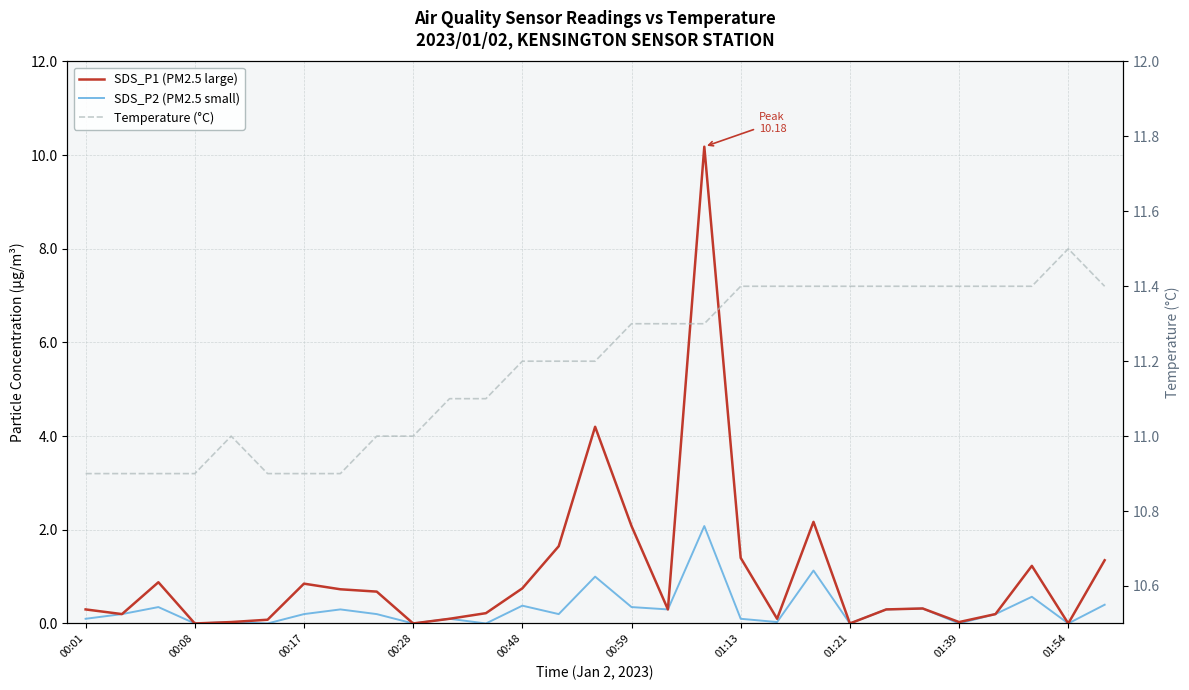

True or false: SDS_P1 (PM2.5 large) and Temperature (°C) intersect in this chart.

False